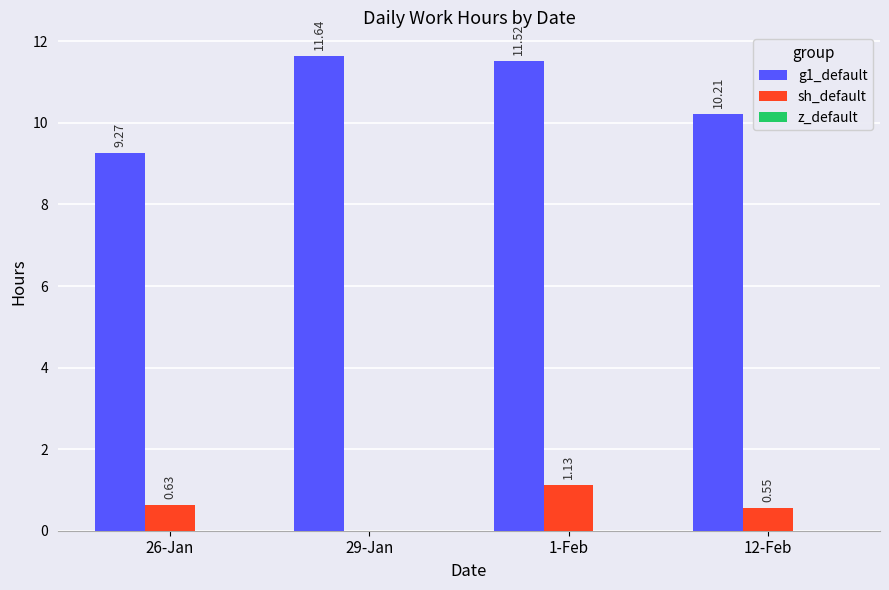

At which category is the sum across all series the highest?

1-Feb